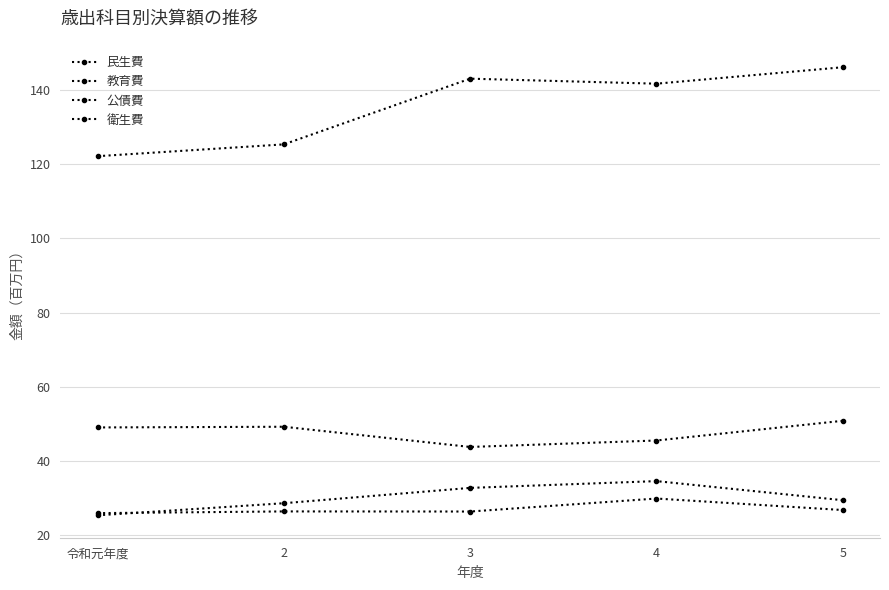

Reading right to left, transcribe all the data shown in this chart.

民生費: 5=146247422	4=141802830	3=143158116	2=125410673	令和元年度=122222548
教育費: 5=50748686	4=45428120	3=43685687	2=49141482	令和元年度=48956337
公債費: 5=26647089	4=29752335	3=26243323	2=26272845	令和元年度=25810449
衛生費: 5=29303570	4=34457675	3=32629177	2=28488740	令和元年度=25220048